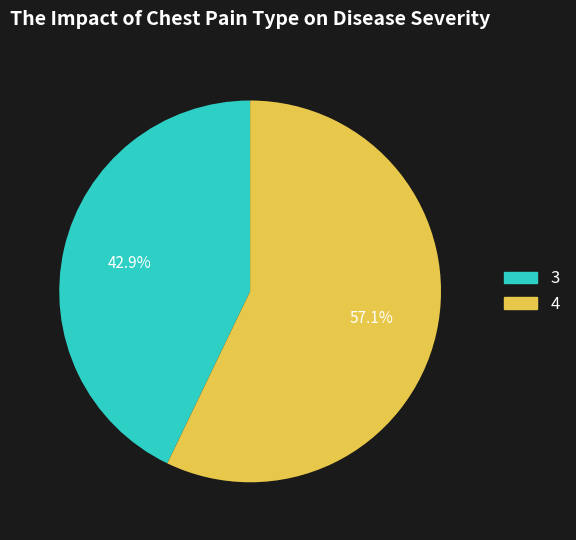

Is there any slice that represents more than half of the pie?

Yes